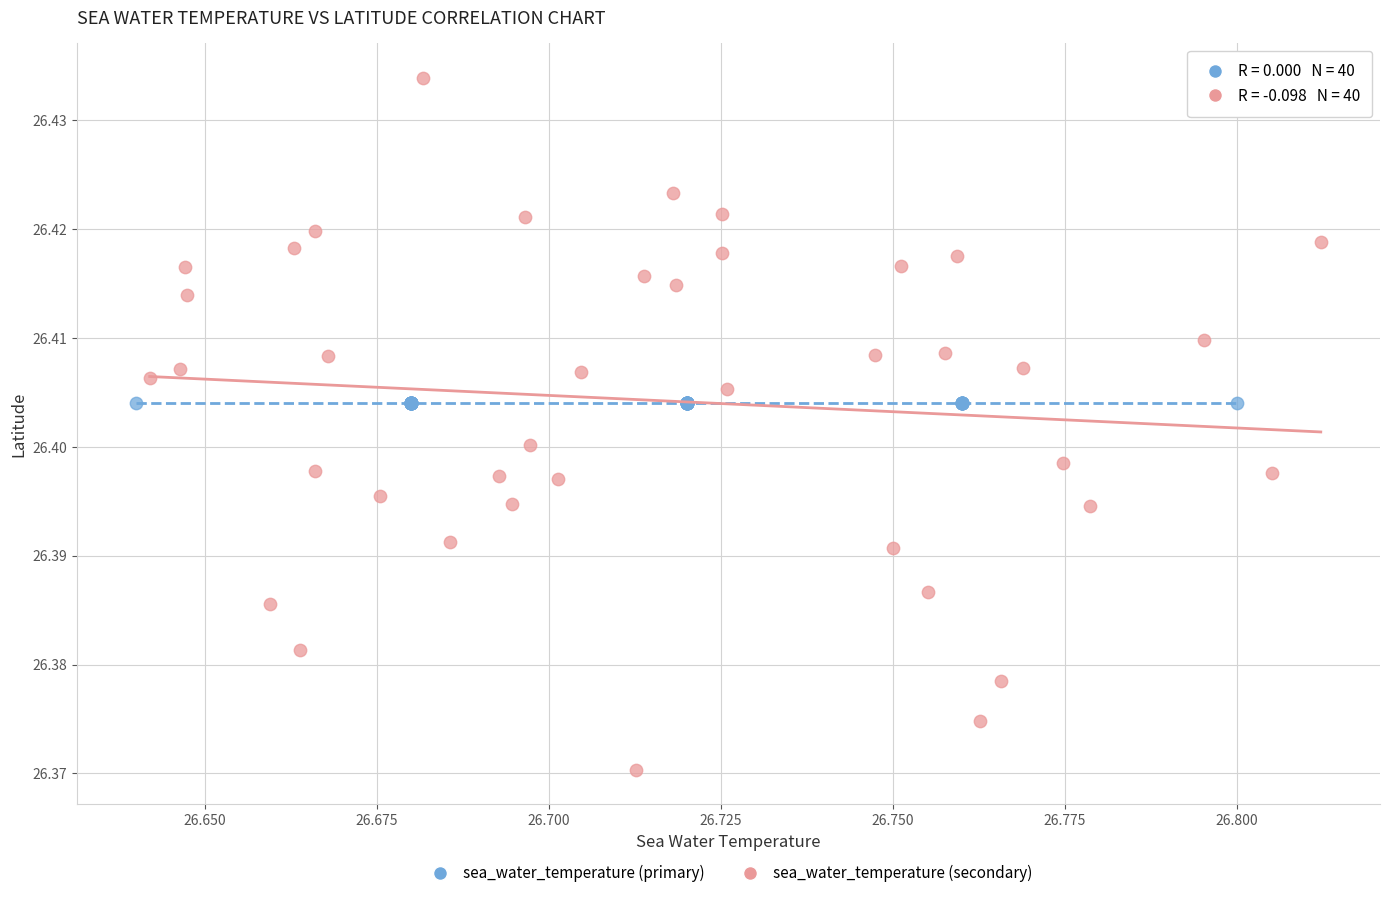

What are all the series names shown in the legend?

sea_water_temperature (primary), sea_water_temperature (secondary)